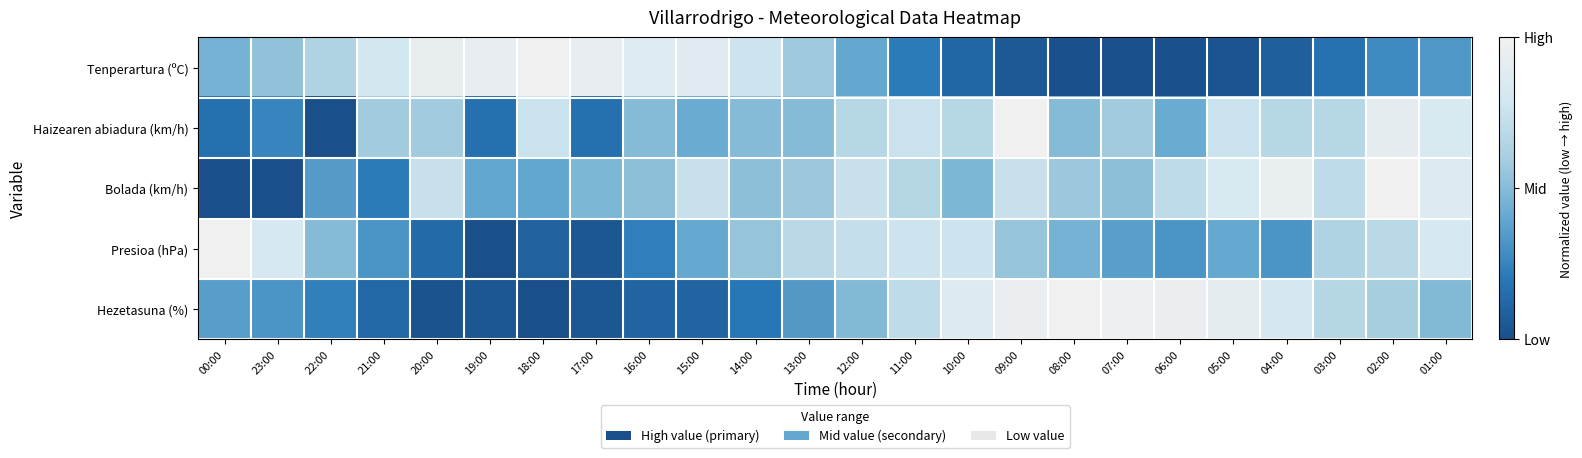

At which category is the sum across all series the highest?

02:00